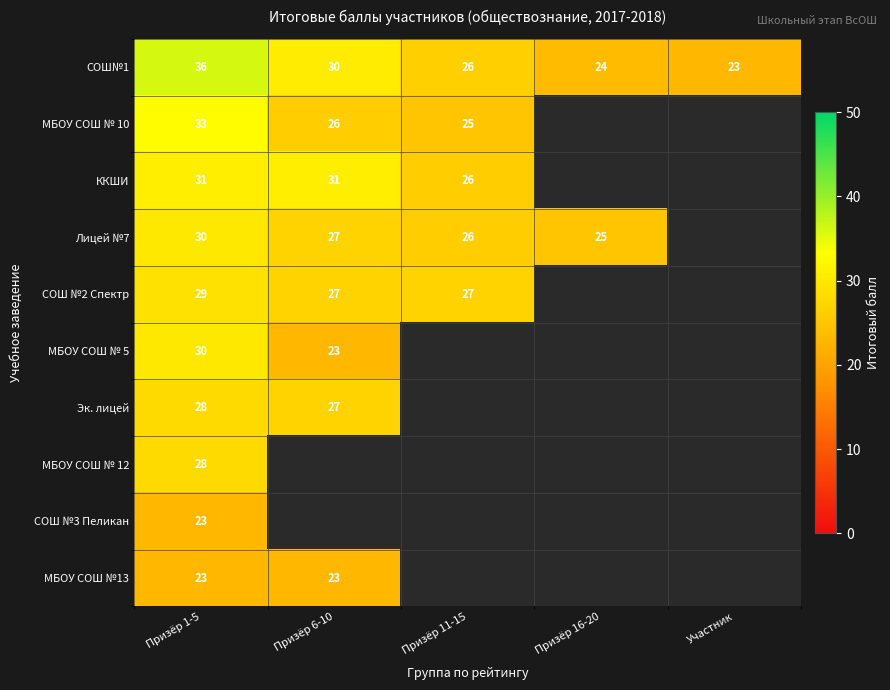

Is it true that ККШИ equals 34.0 at Призёр 11-15?

False